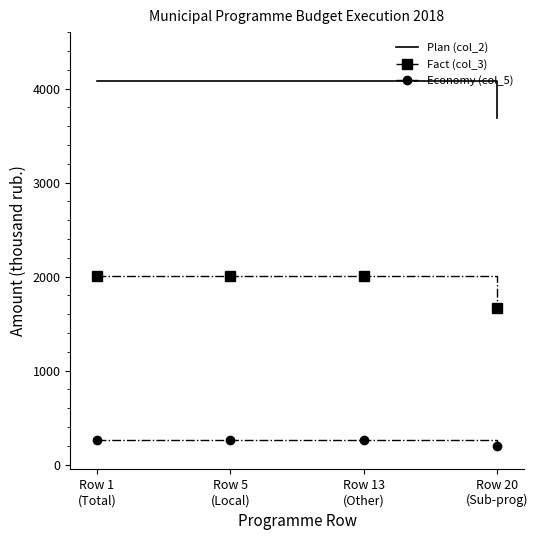

What is the minimum value shown in the chart?

200.0